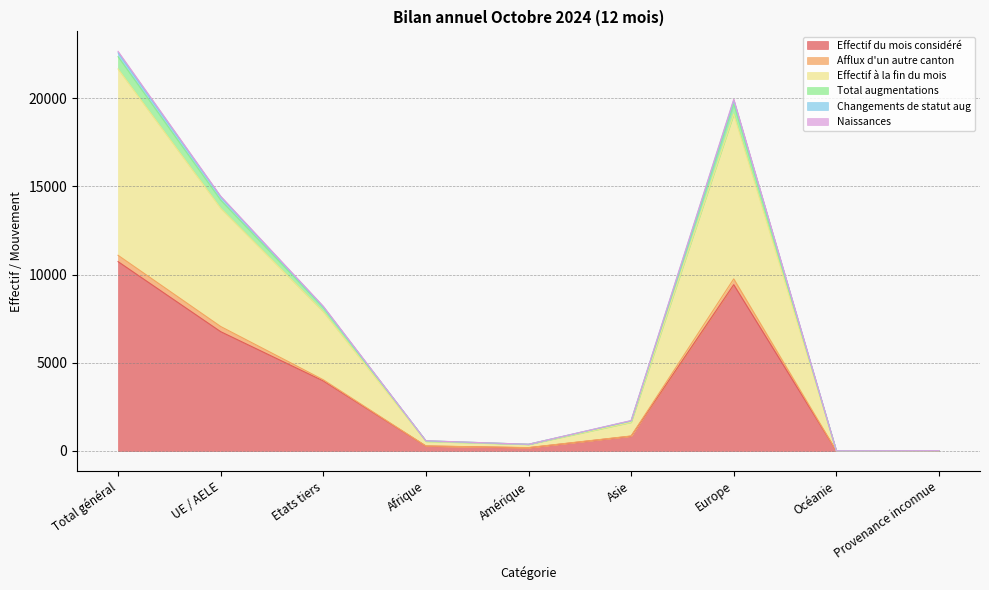

What is the average value of the Effectif du mois considéré series?

3578